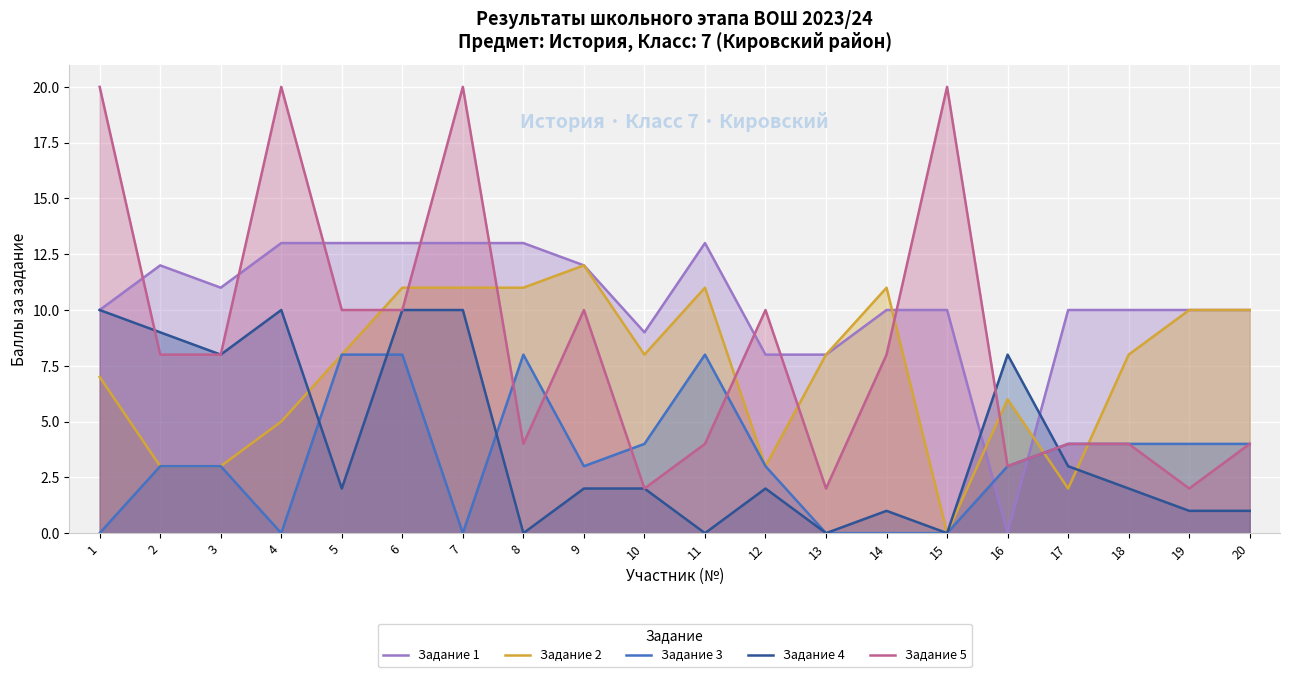

At which label does Задание 4 reach its peak?

1